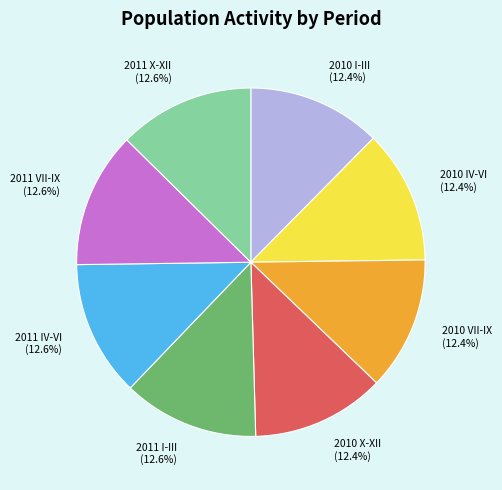

How much of the chart is everything except 2011 I-III?

87.4%